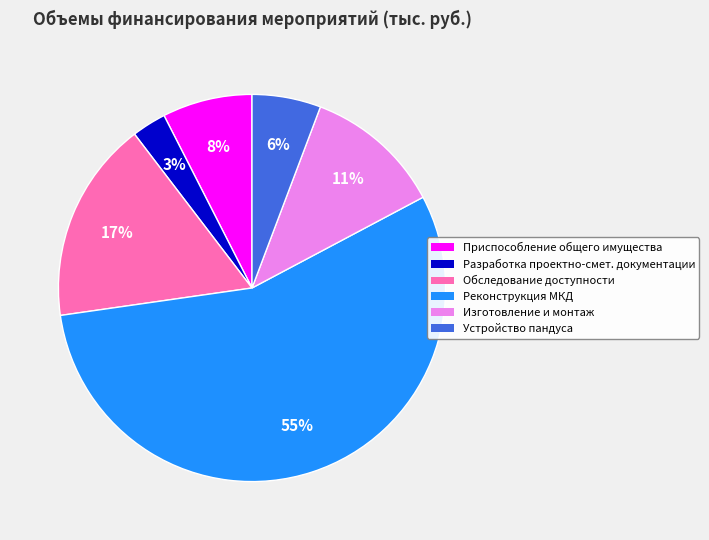

Is there a majority slice in this chart?

Yes